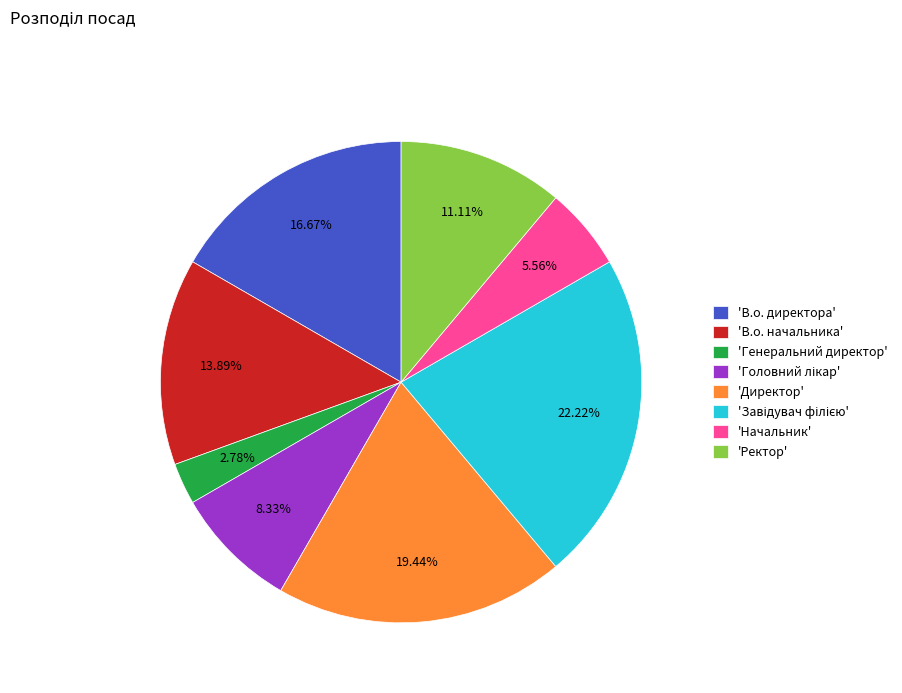

Which slice is the smallest?

'Генеральний директор'